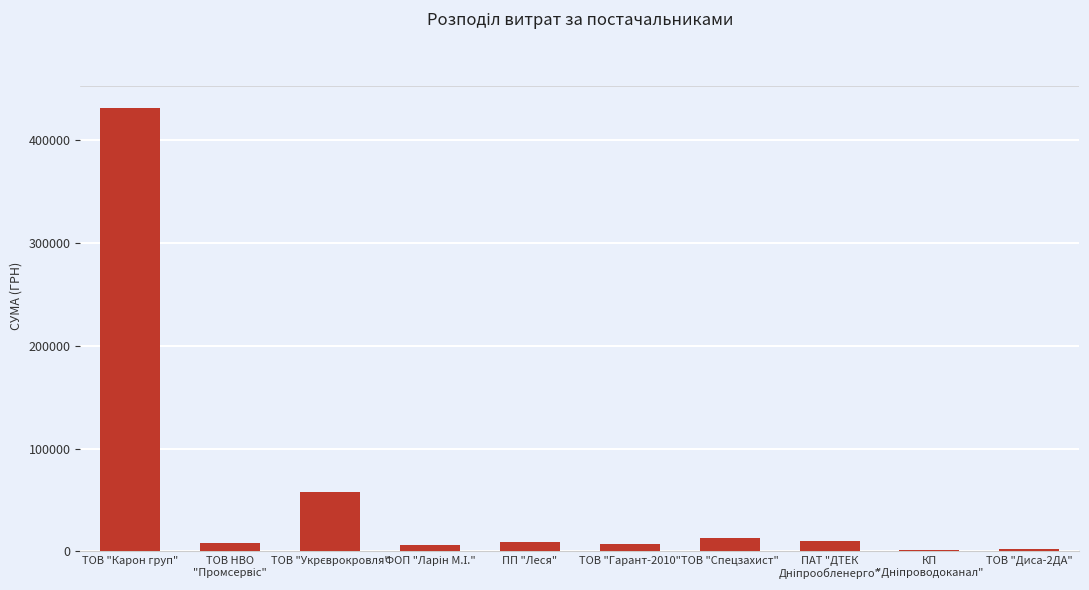

What is the label of the 5th bar from the right?

ТОВ "Гарант-2010"